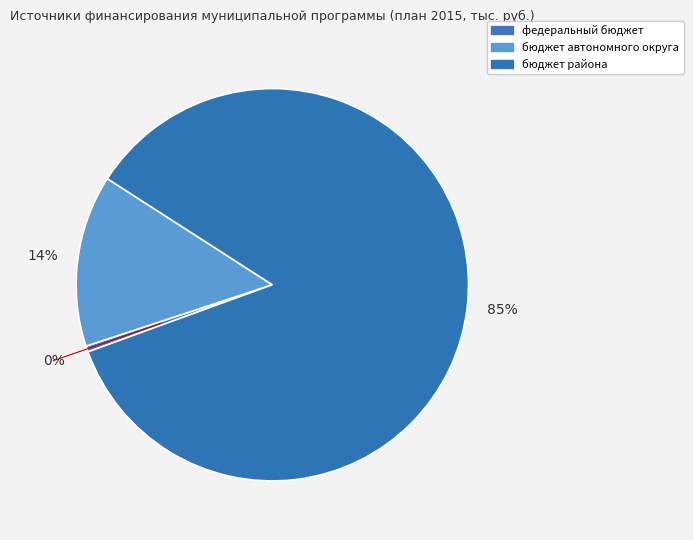

Between бюджет автономного округа and федеральный бюджет, which is larger?

бюджет автономного округа